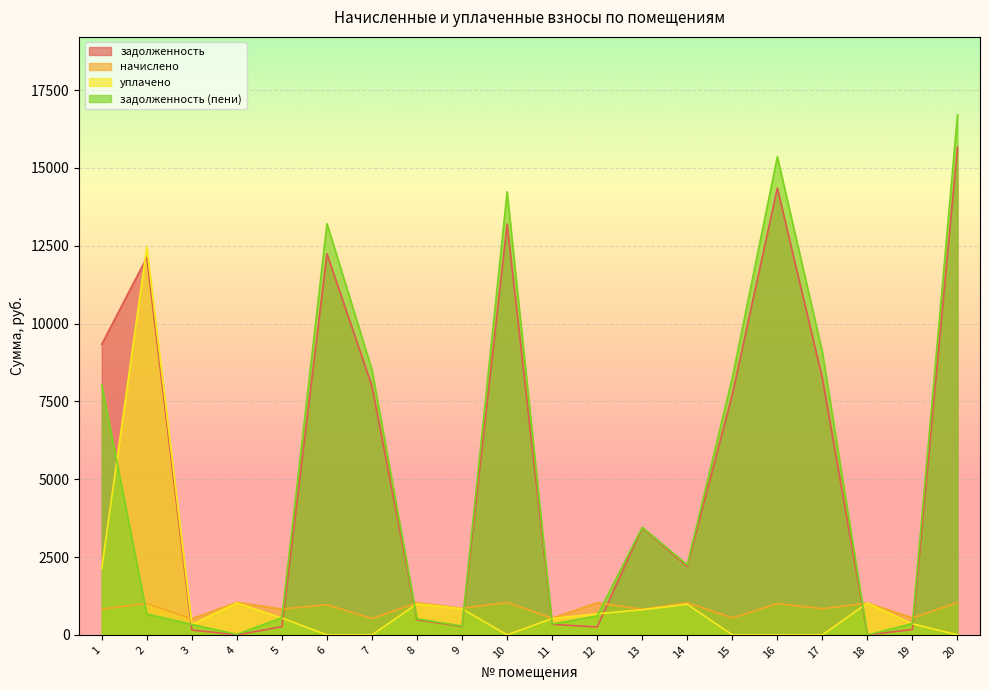

At which label is задолженность closest to 7832?

15